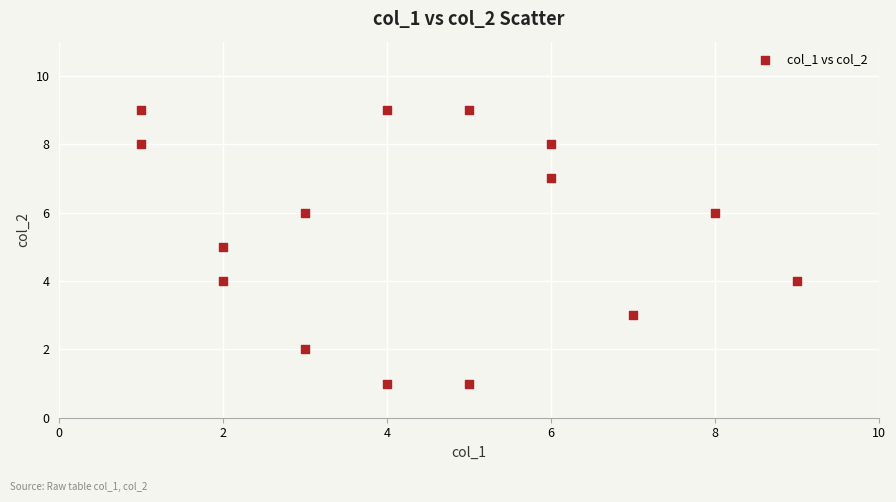

What is the range of Y values (max minus min)?

8